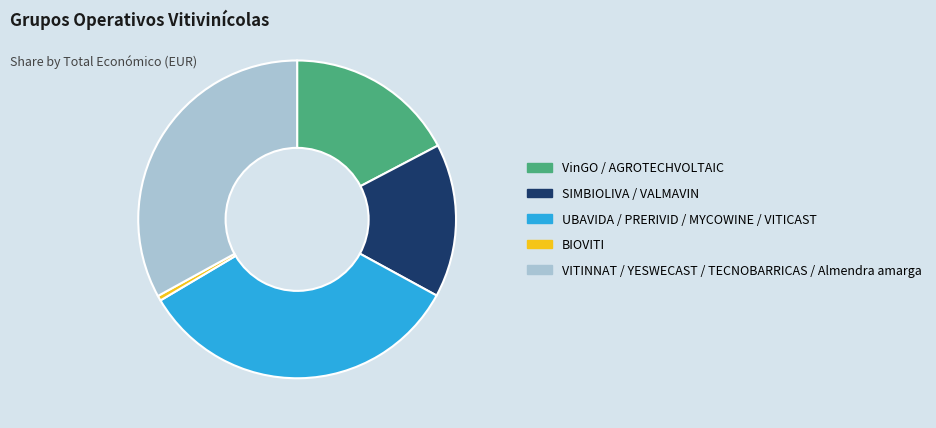

Which category has the smallest portion of the pie?

BIOVITI